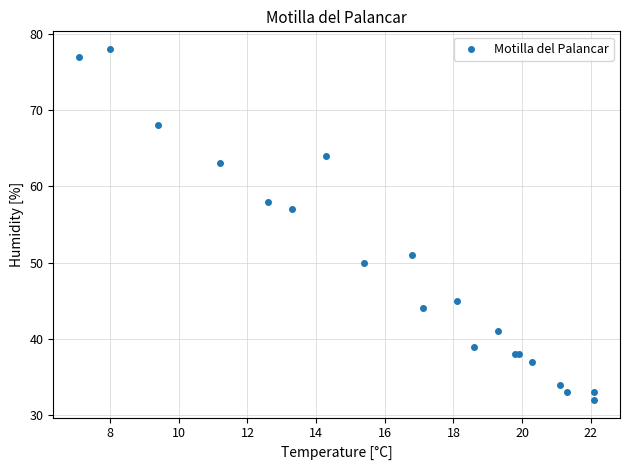

What Y value in the scatter plot is closest to 55?

57